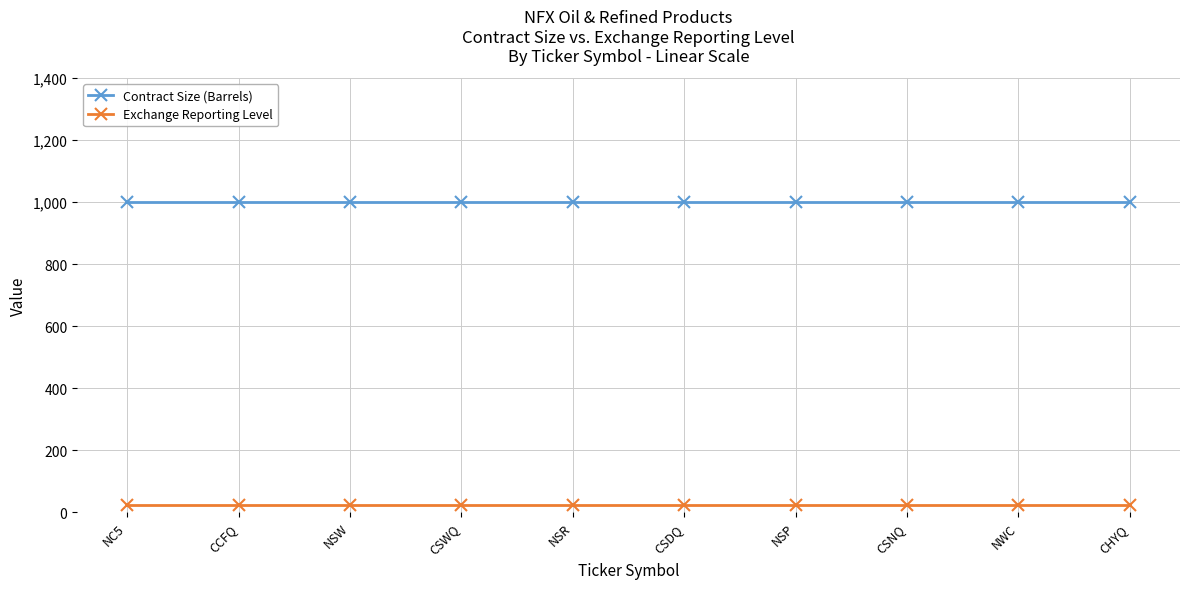

What is the total value across all series at CSDQ?

1025